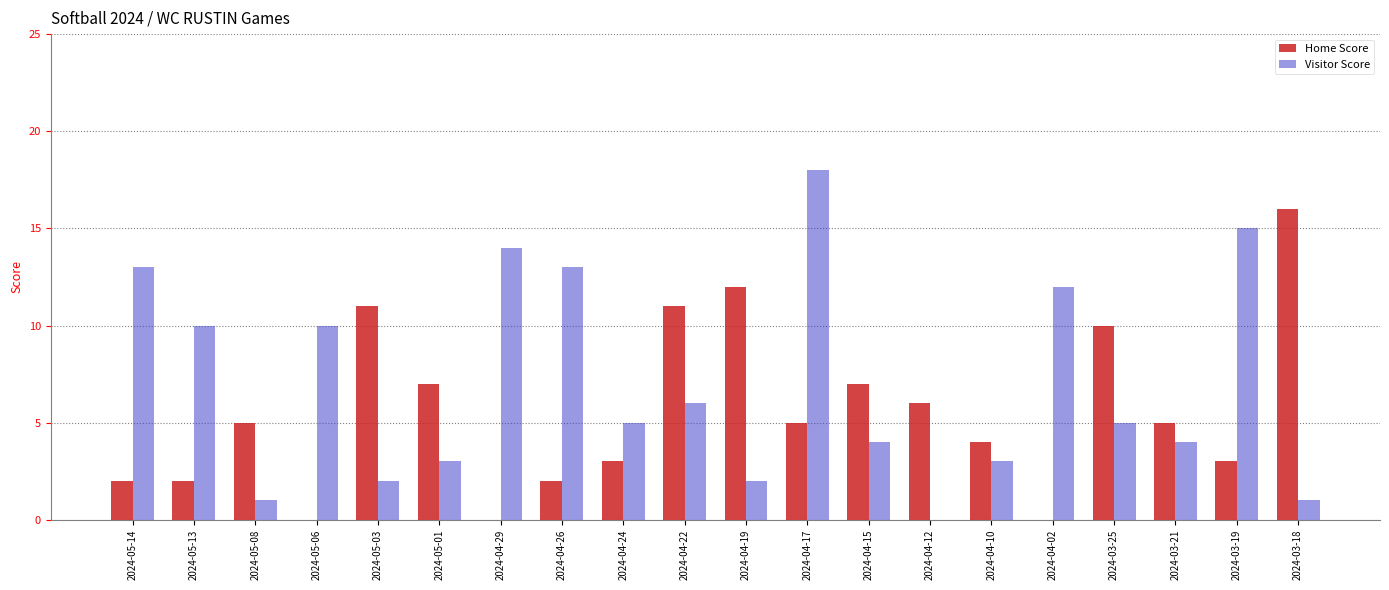

True or false: Visitor Score has a value of 18 at 2024-04-26.

False